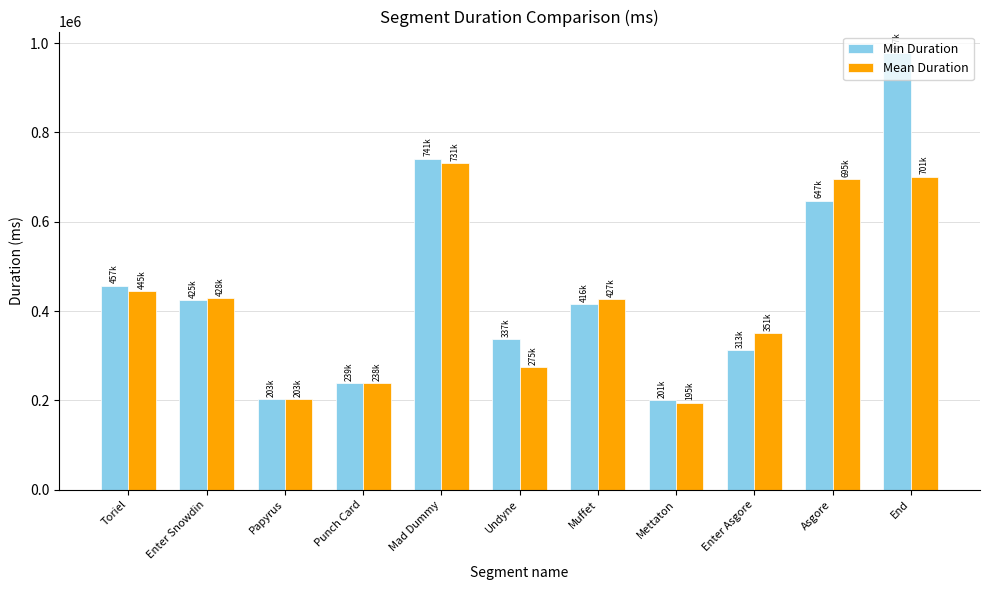

The value of Mean Duration at Papyrus is 104839. True or false?

False